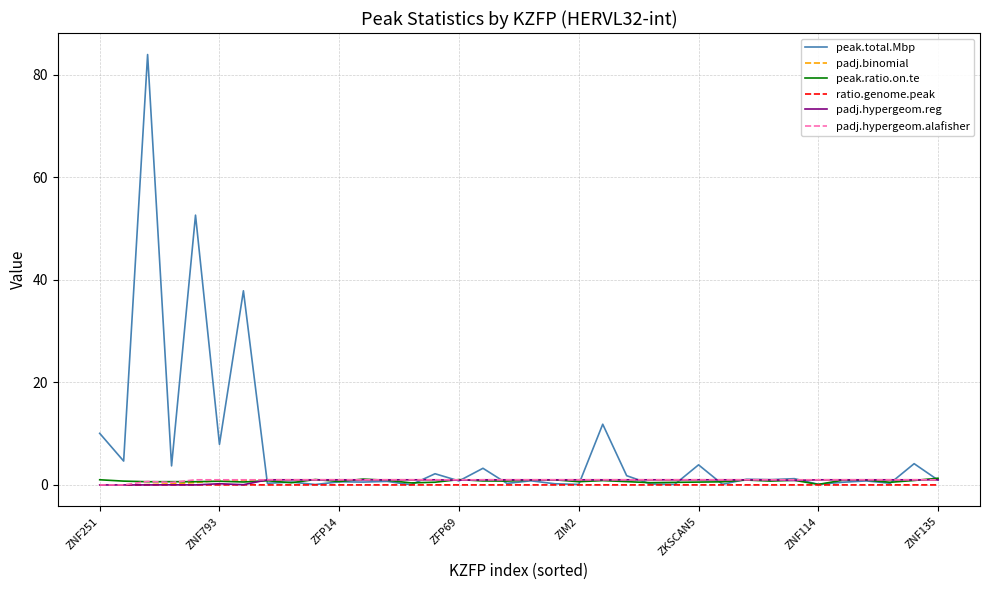

What is the maximum value shown in the chart?

83.9